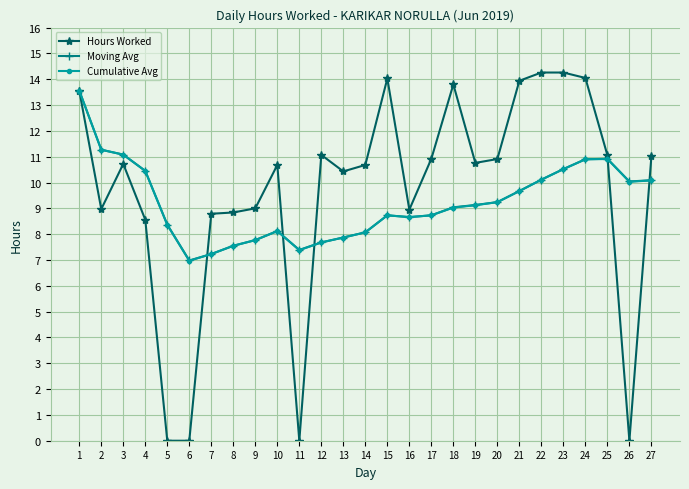

What is the maximum value shown in the chart?

14.3